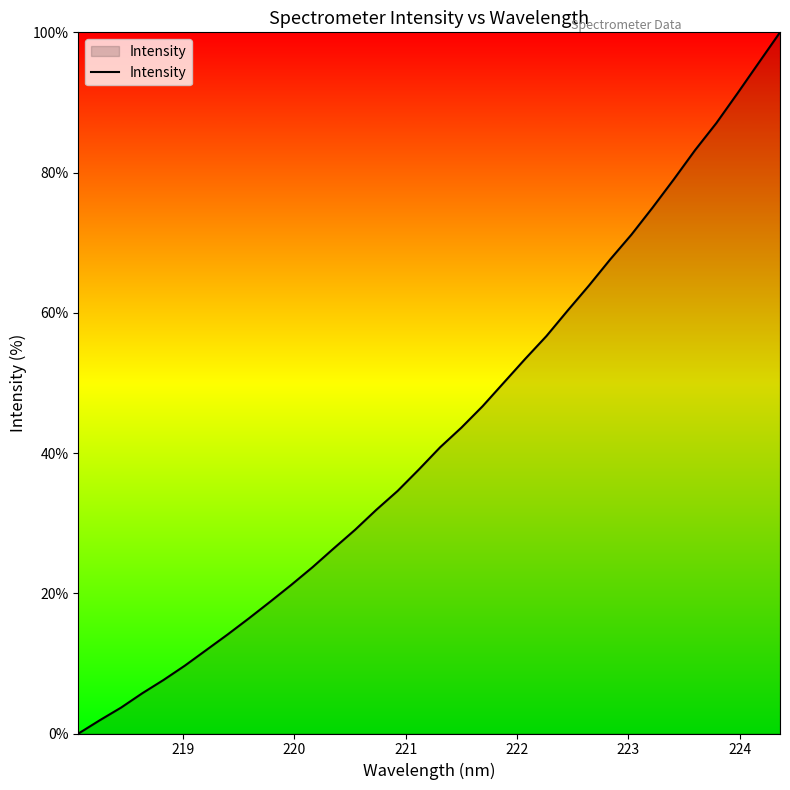

What is the greatest value displayed?

100.0